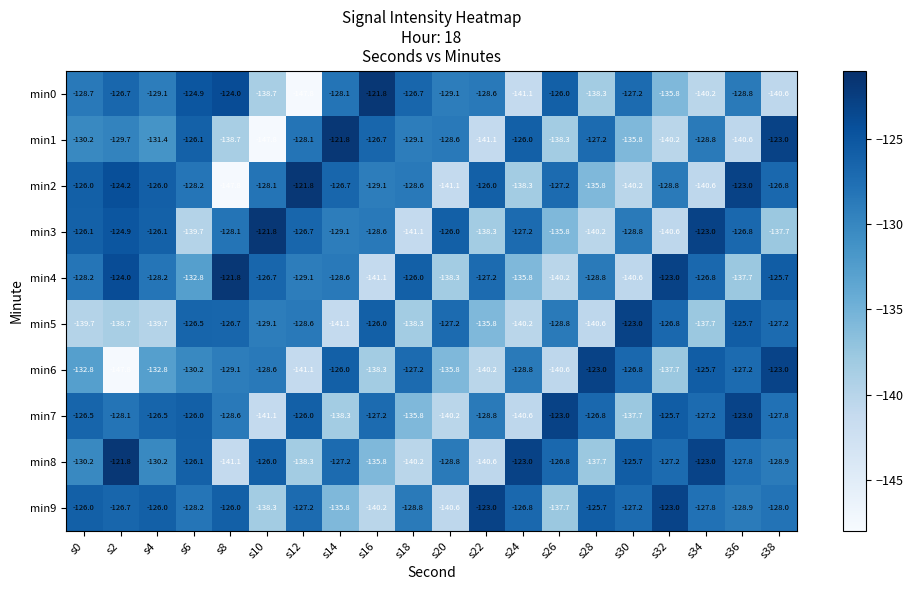

At which label is min5 closest to -132?

s10